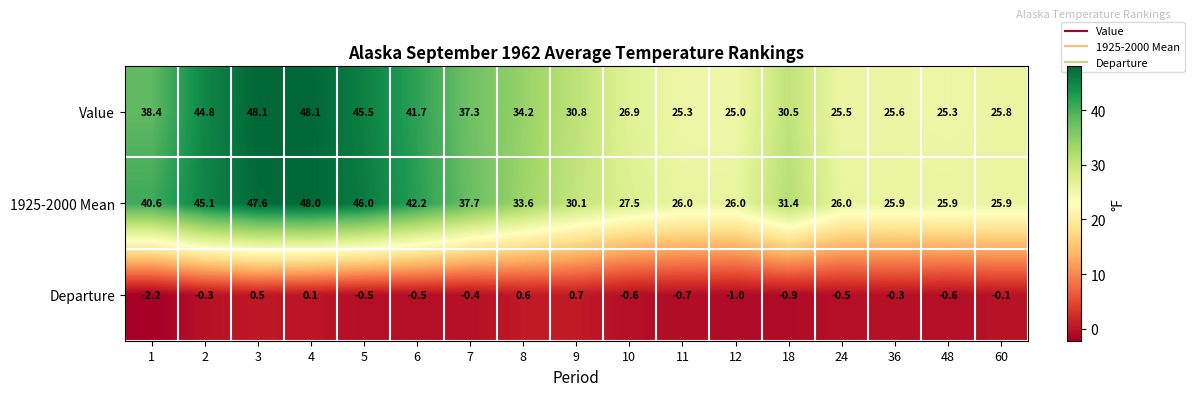

Rank the series at 7 from lowest to highest value.

Departure, Value, 1925-2000 Mean